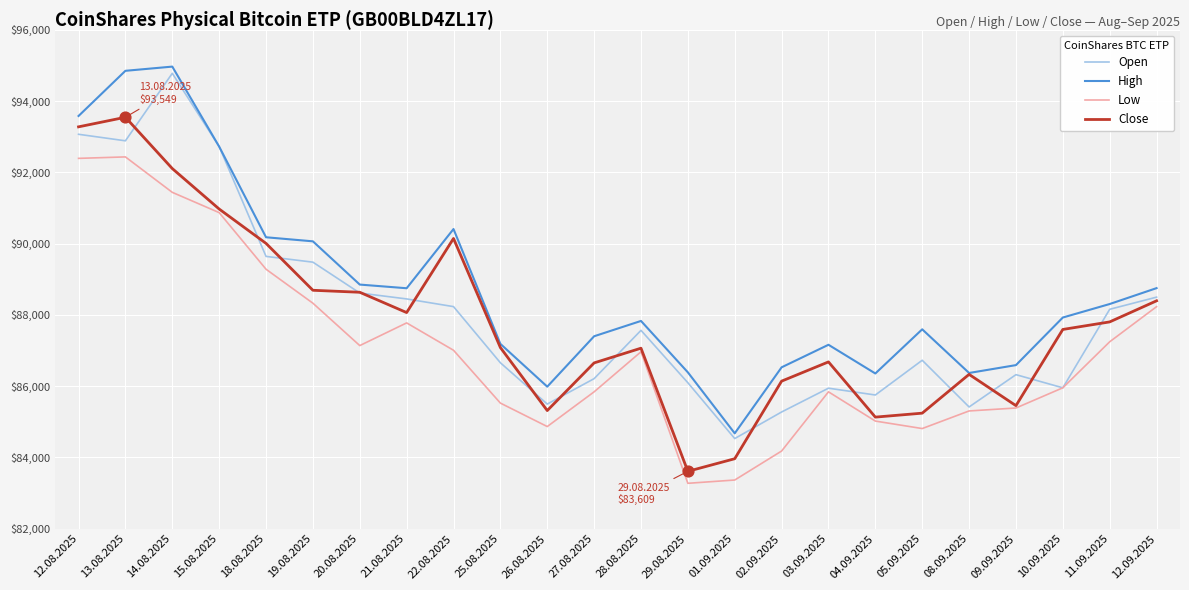

What is the total value across all series at 26.08.2025?

341664